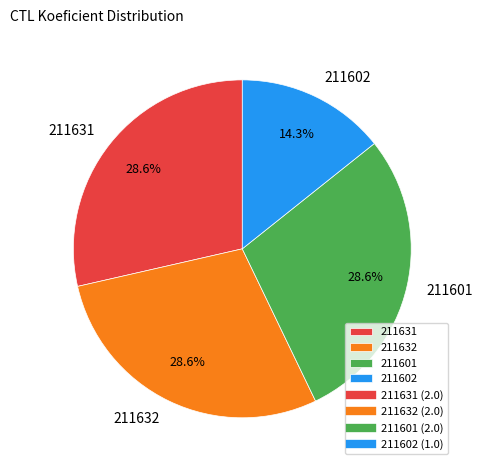

What is the smallest slice in the pie chart?

211602